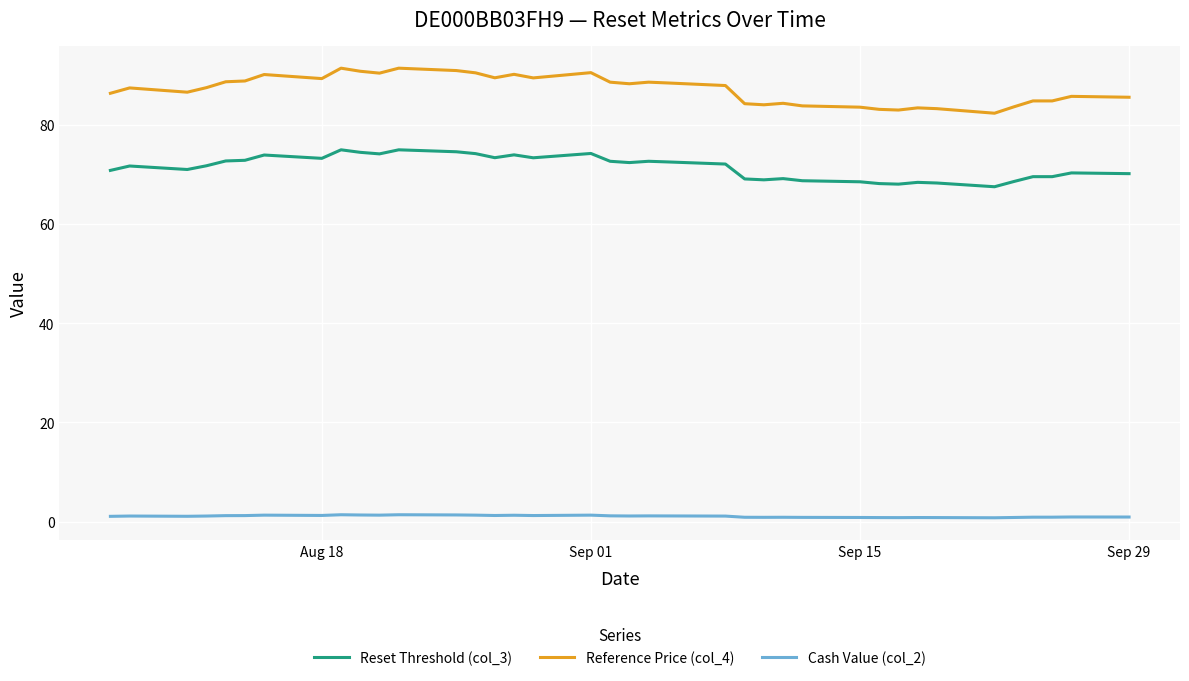

Which series has the largest total across all categories?

Reference Price (col_4)